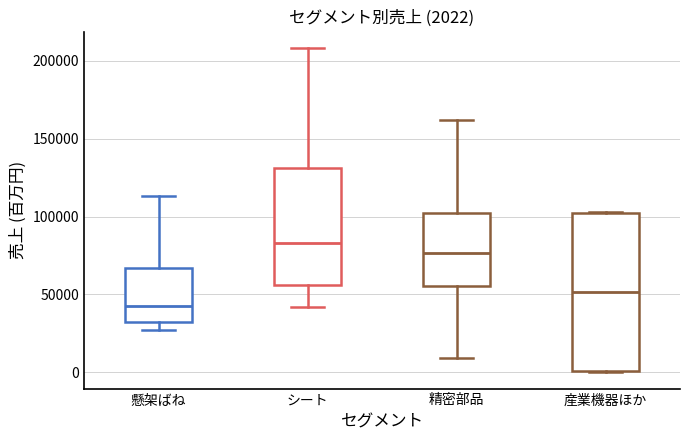

Comparing the boxes themselves (not the whiskers), which one is the tallest?

産業機器ほか